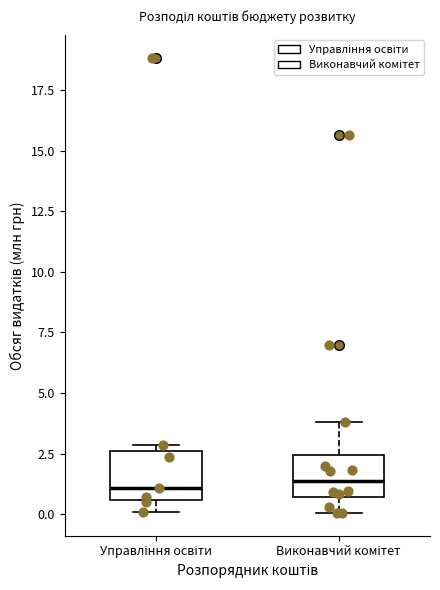

Where is the upper edge of the box for Управління освіти on the y-axis? The values are not printed on the chart, so give them approximately, as read against the axis.

2.5